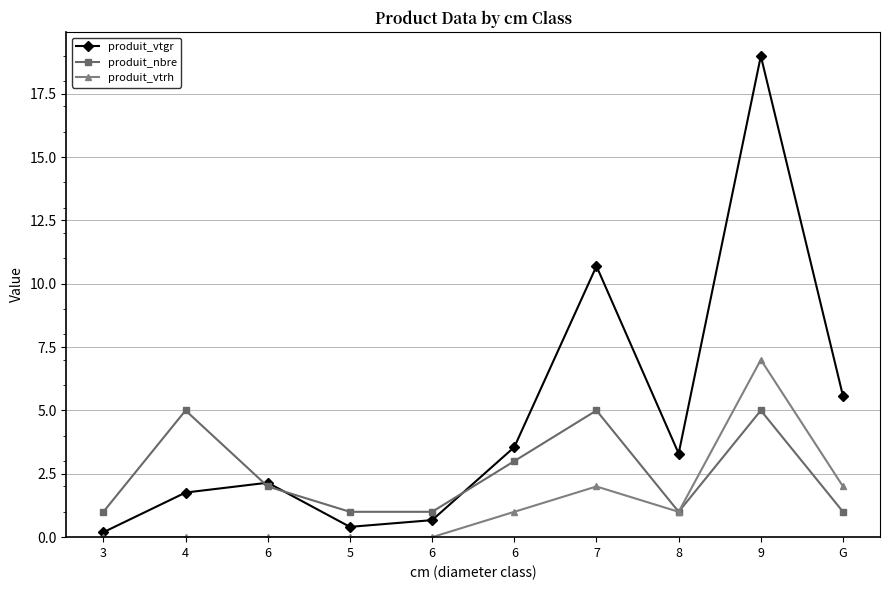

How many interior local peaks does the produit_vtgr series have?

3